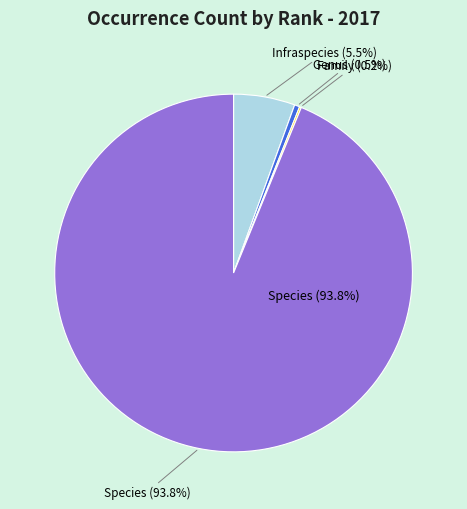

Combined, what portion of the pie is Genus and Family?

0.6%